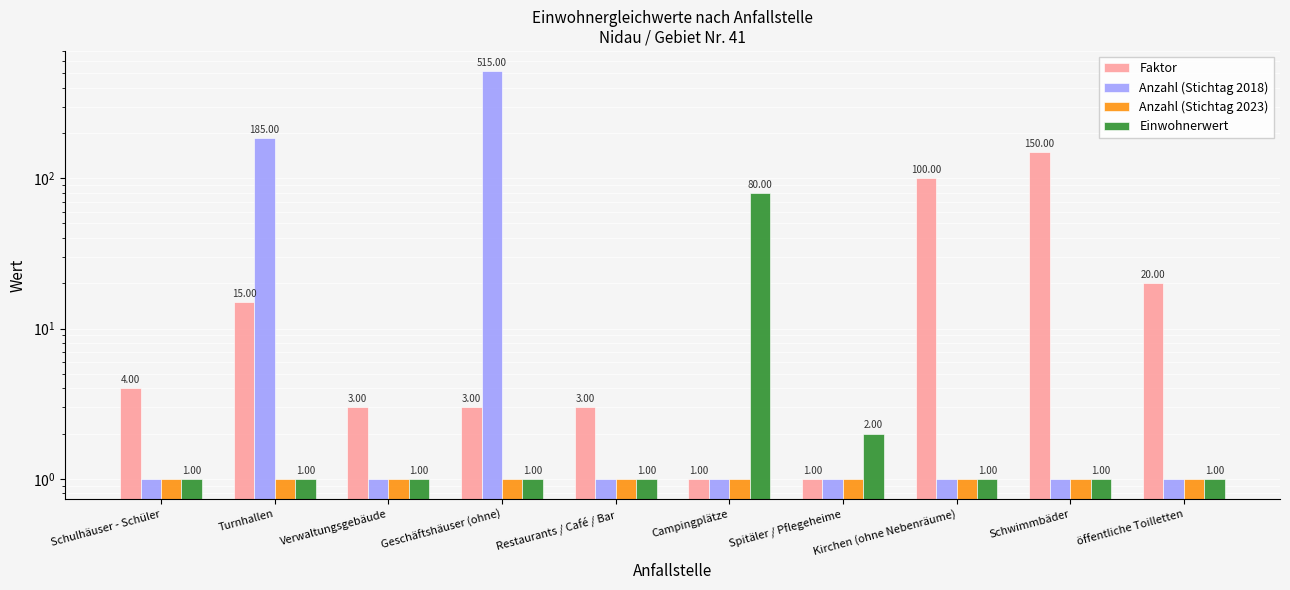

Does the chart contain stacked bars?

No